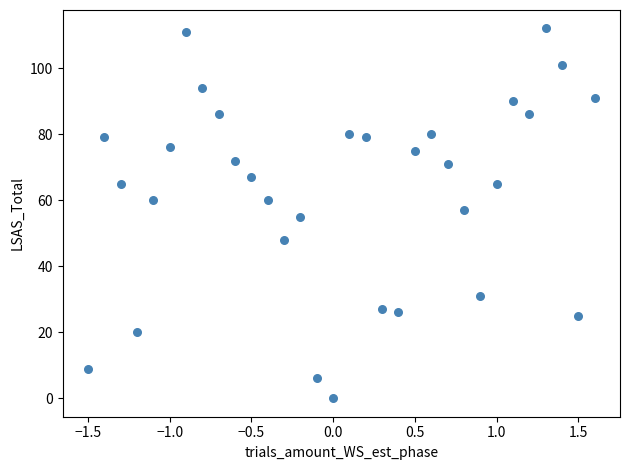

What is the range of Y values (max minus min)?

112